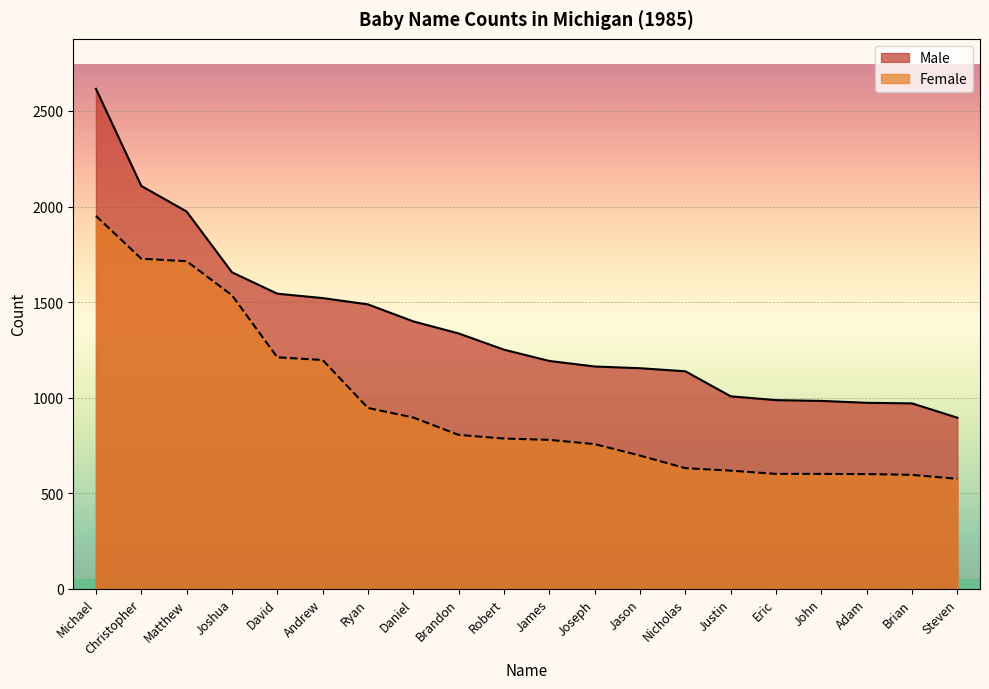

Which has a higher value, Robert or Matthew?

Matthew